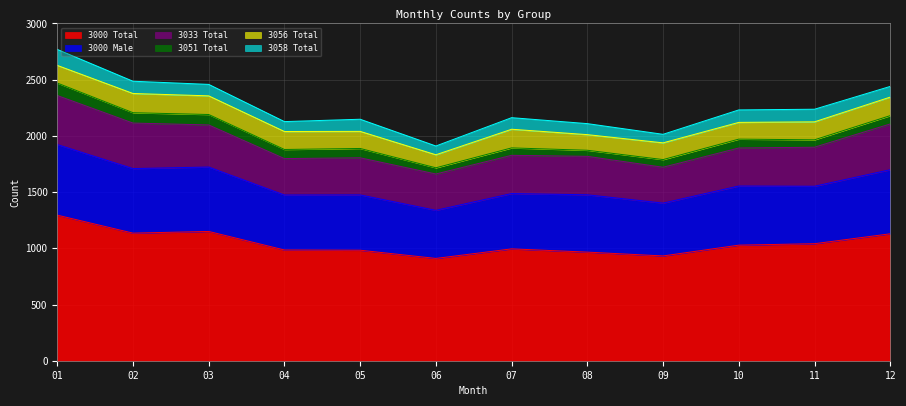

How many lines are shown in the chart?

6